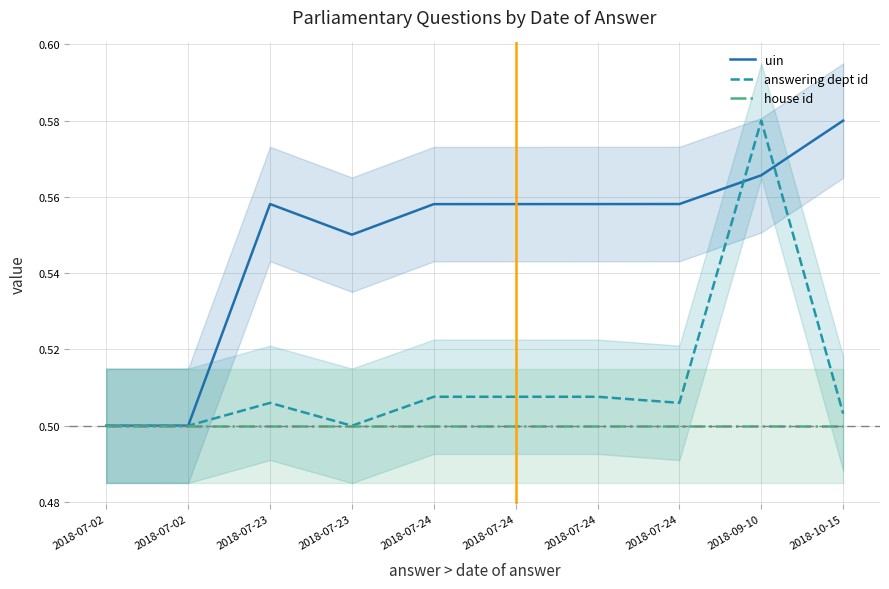

What is the spread (max minus min) of values at 2018-09-10?

0.1